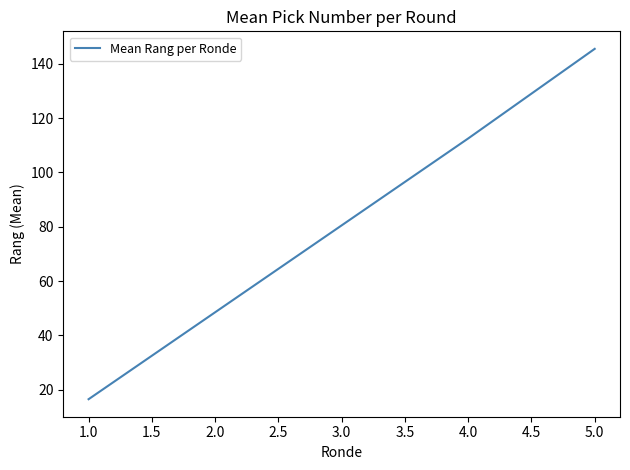

What is the sum of all values?

403.5